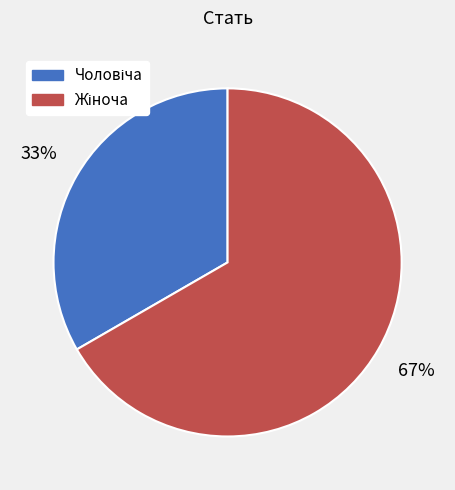

To the nearest percent, what is the average slice percentage?

50%